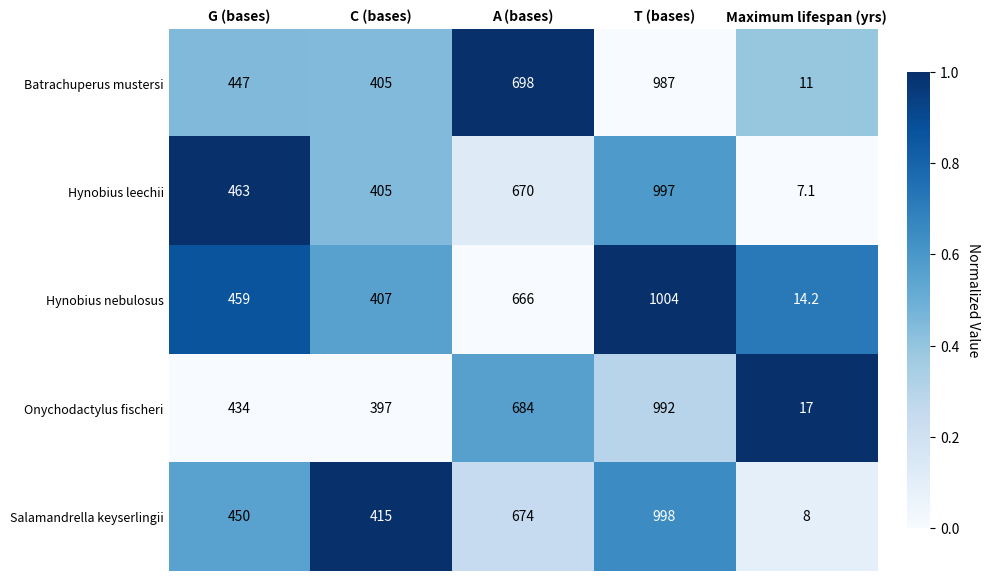

What is the greatest value displayed?

1004.0